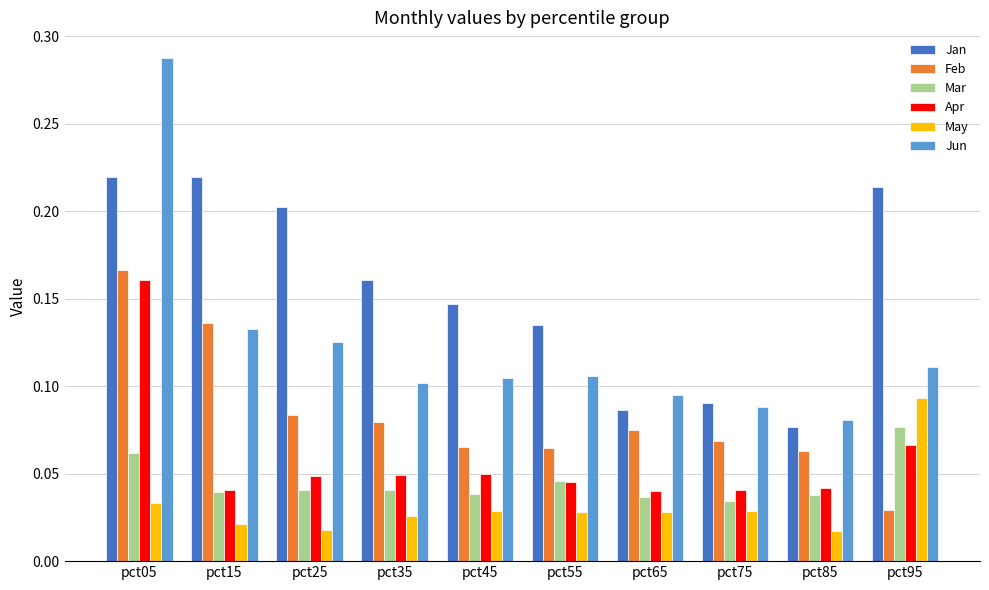

Count the Feb values in the range 0 to 1.

10